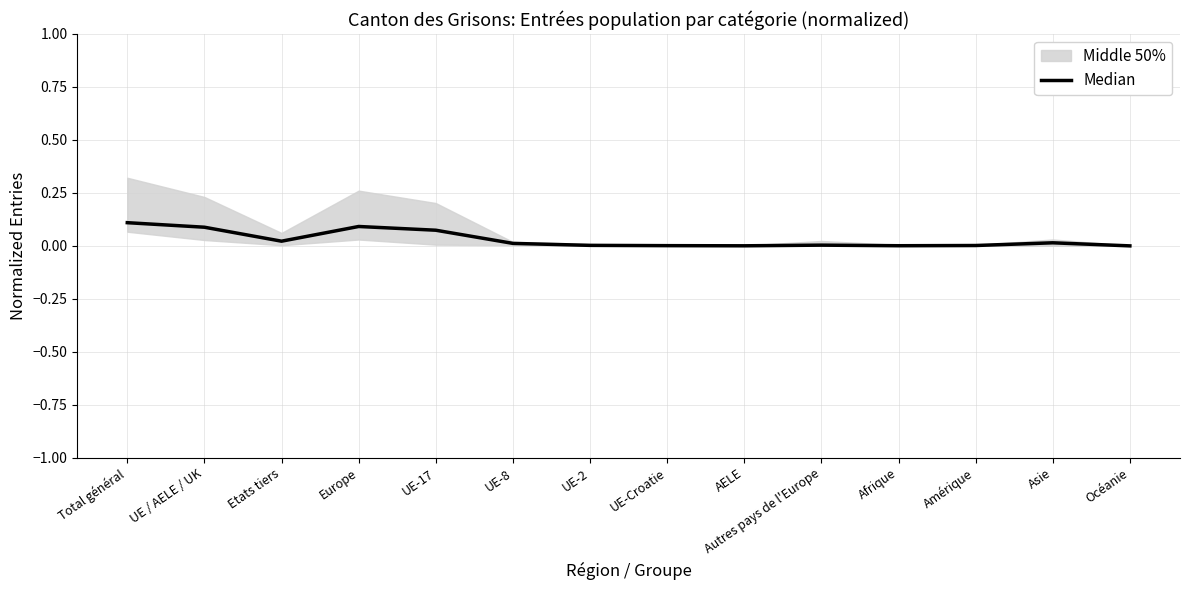

List the labels in order of value, smallest first.

Océanie, AELE, Afrique, UE-Croatie, Amérique, UE-2, Autres pays de l'Europe, UE-8, Asie, Etats tiers, UE-17, UE / AELE / UK, Europe, Total général